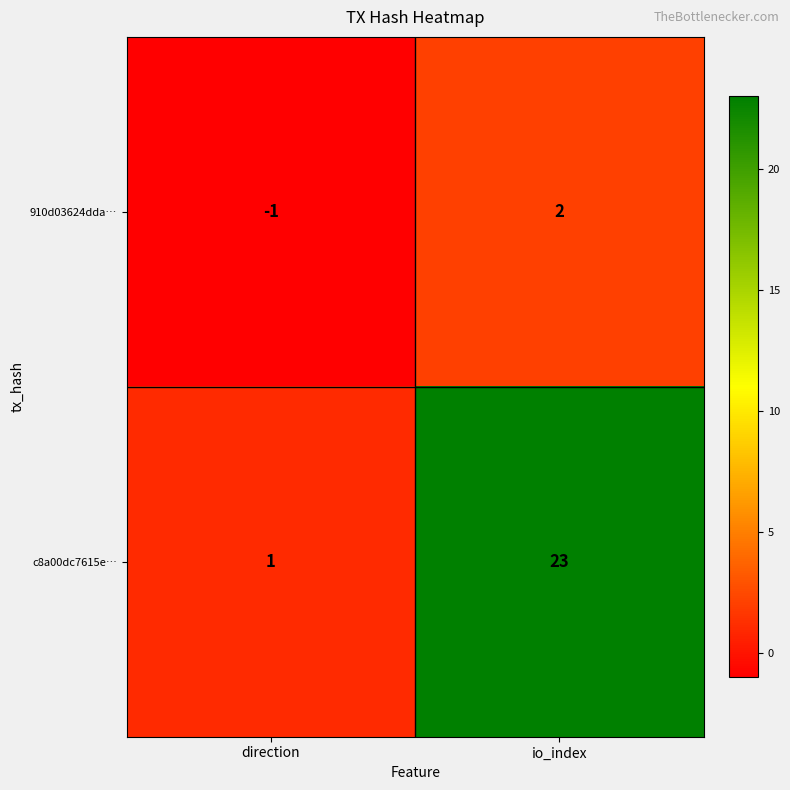

At which category does the chart reach its minimum across all series?

direction